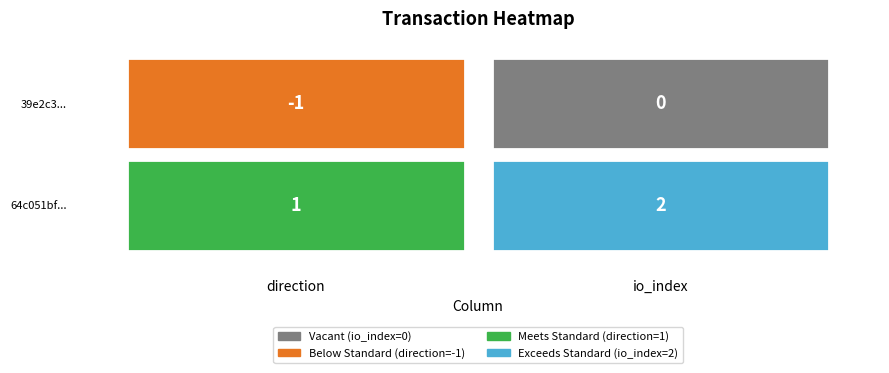

Is the value of 39e2c3580650a1e7c9338a02d53b09659ab93a3 at -1 greater than the value of 64c051bf36dce5c0e2864e7455db52e873626b6 at 1?

No